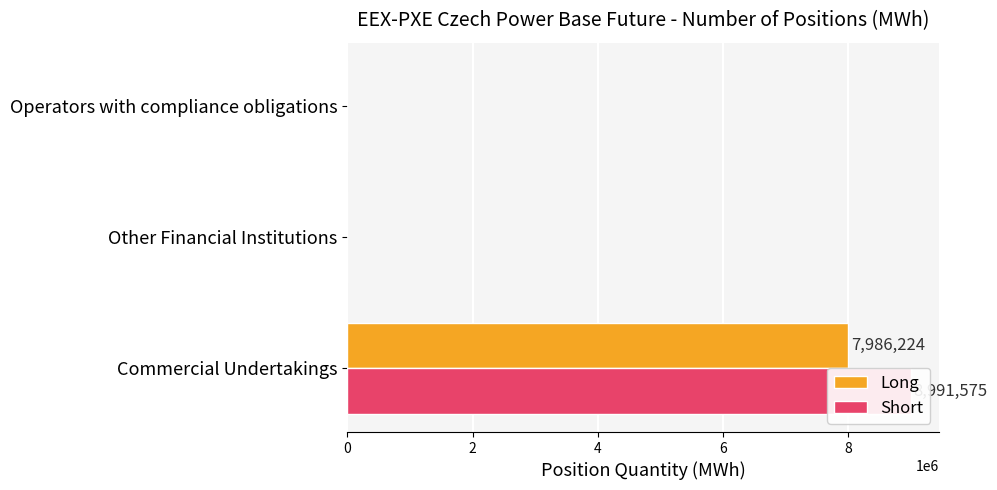

Count the number of categories in the chart.

3